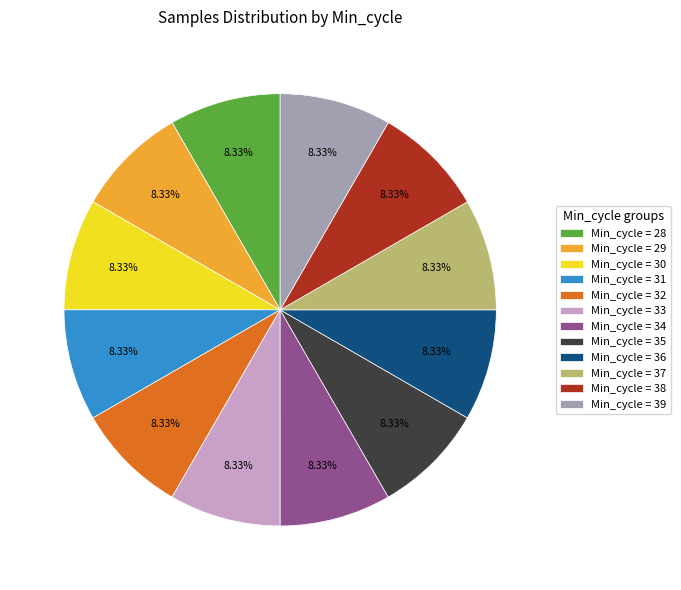

How many segments does this pie chart have?

12